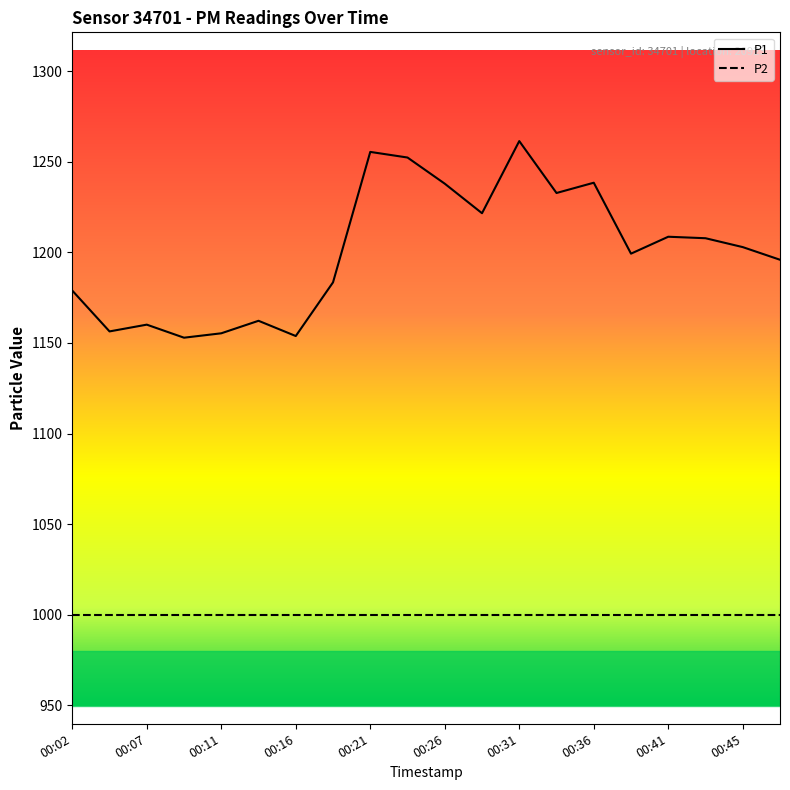

At which label is the value closest to 1207?

00:43